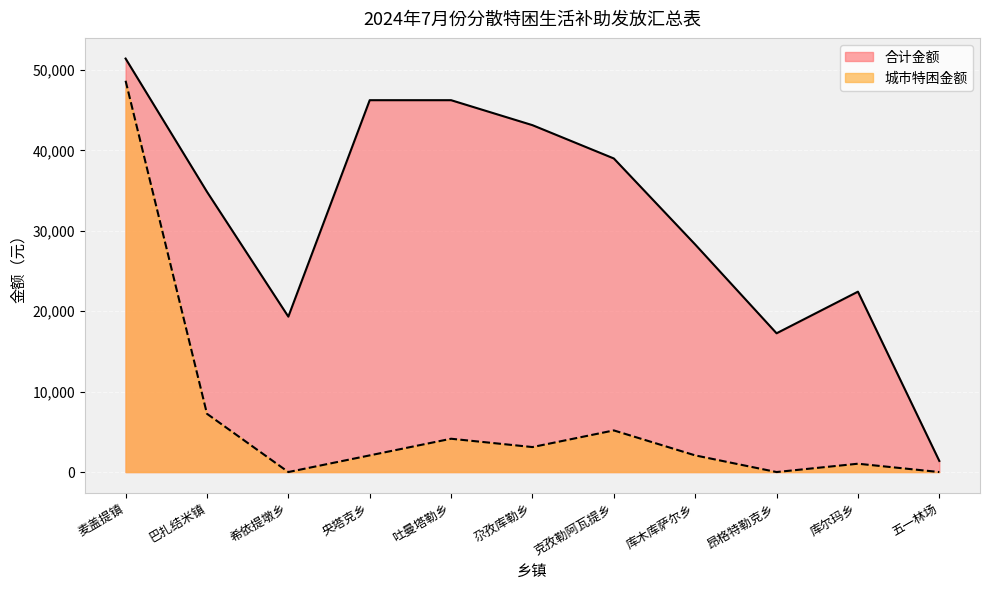

What is the value of the 合计金额 point at the 1st from the left?

51405